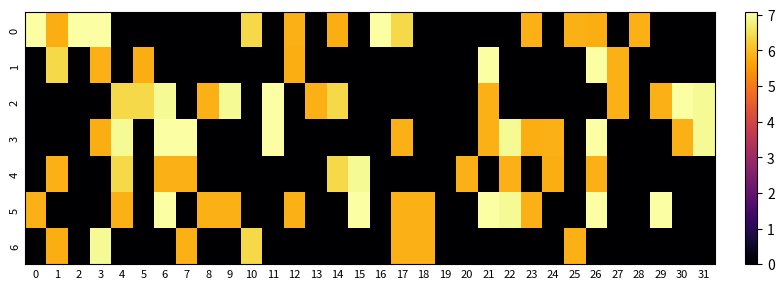

True or false: 2 has a value of 4.4 at 1.

False